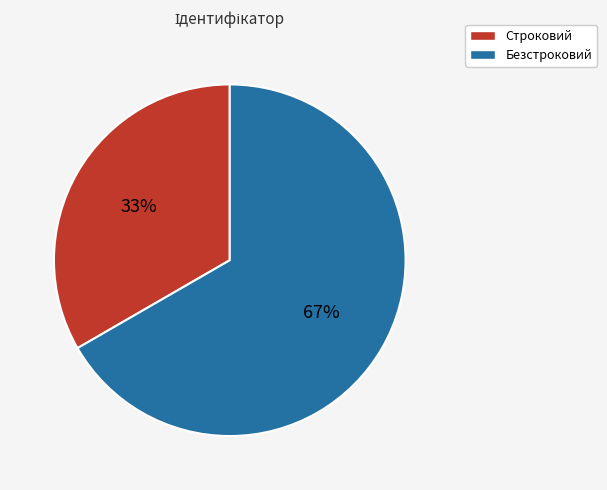

To the nearest percent, what is the average slice percentage?

50%